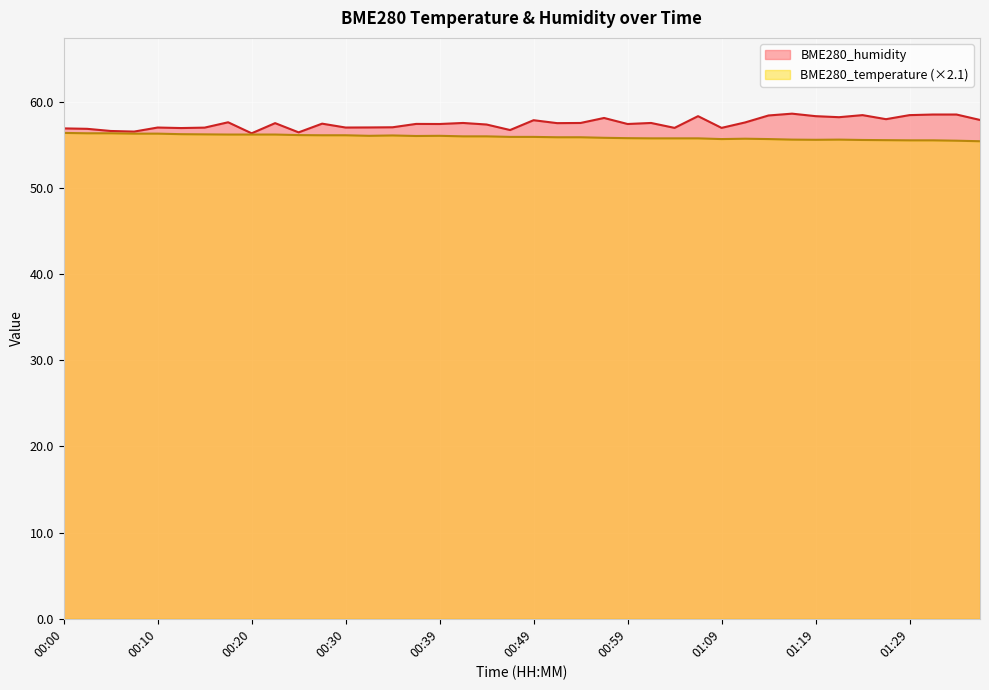

Is the value of BME280_humidity at 00:37 greater than the value of BME280_temperature at 00:30?

Yes